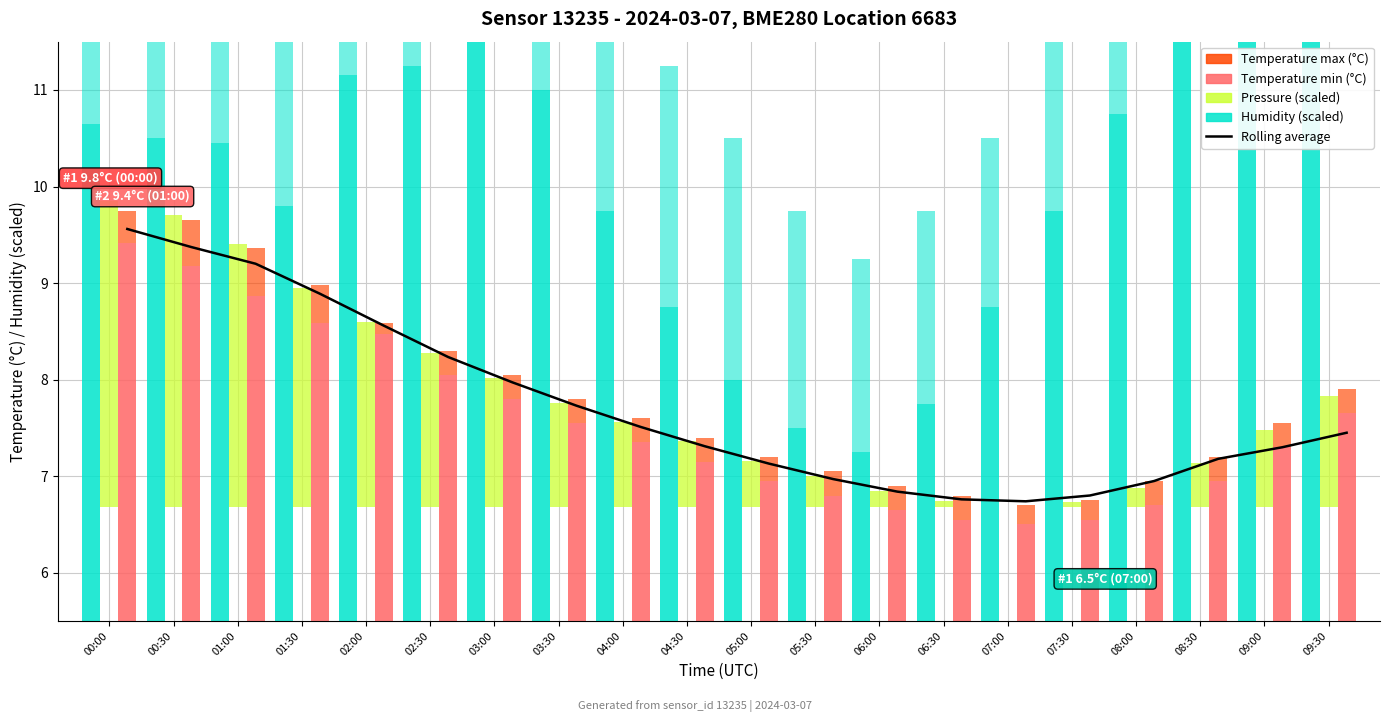

At which label does Temperature min (°C) reach its minimum?

07:00